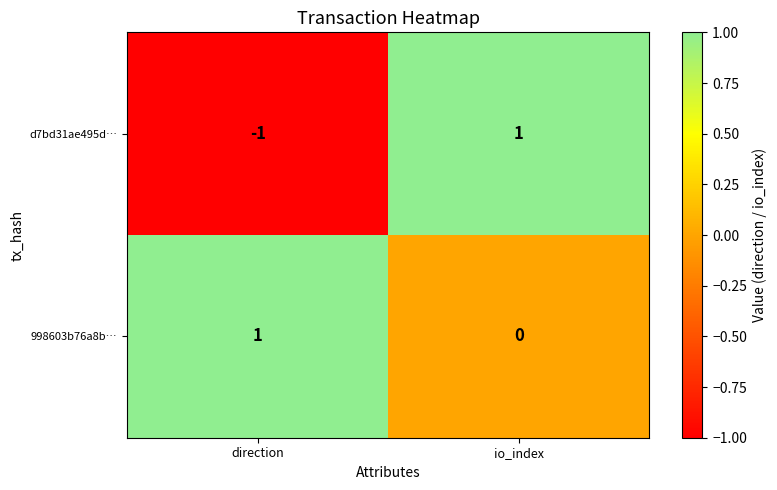

The value of 998603b76a8b… at io_index is 1. True or false?

False